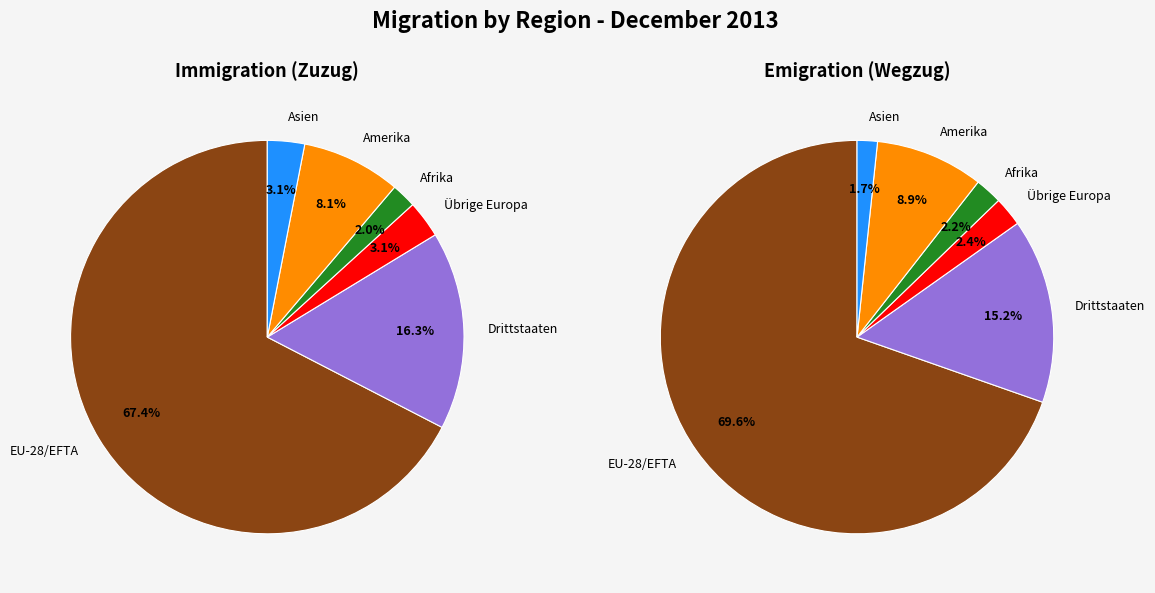

What percentage is the Asien slice, to the nearest percent?

2%